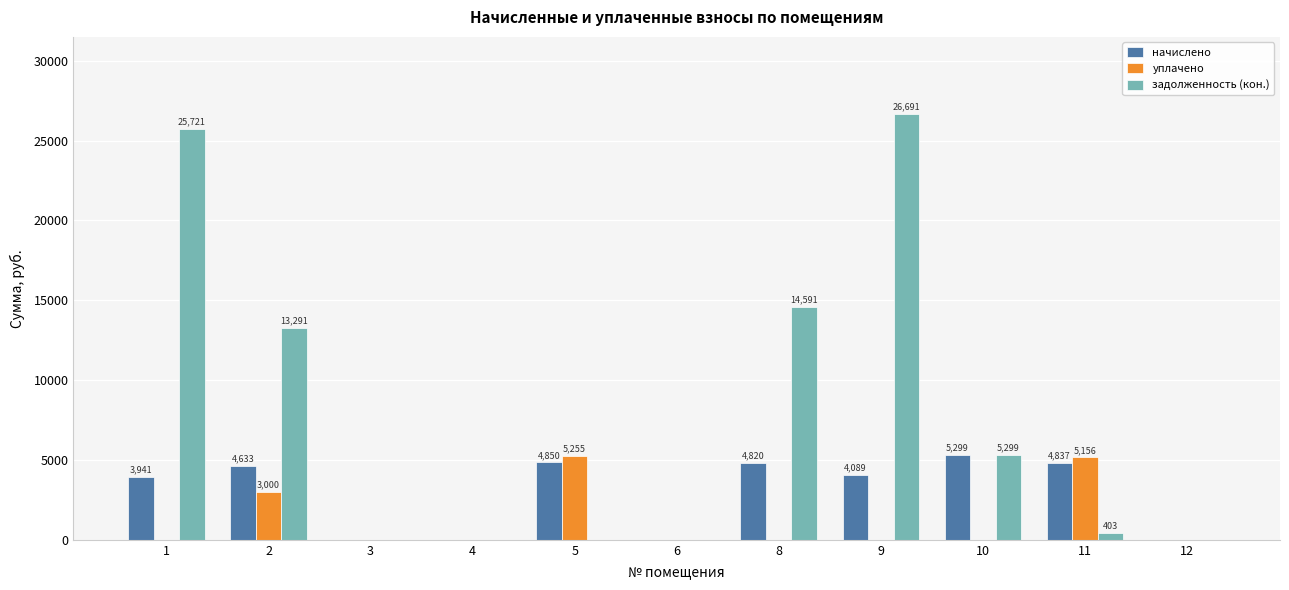

Which series has the largest total across all categories?

задолженность (кон.)